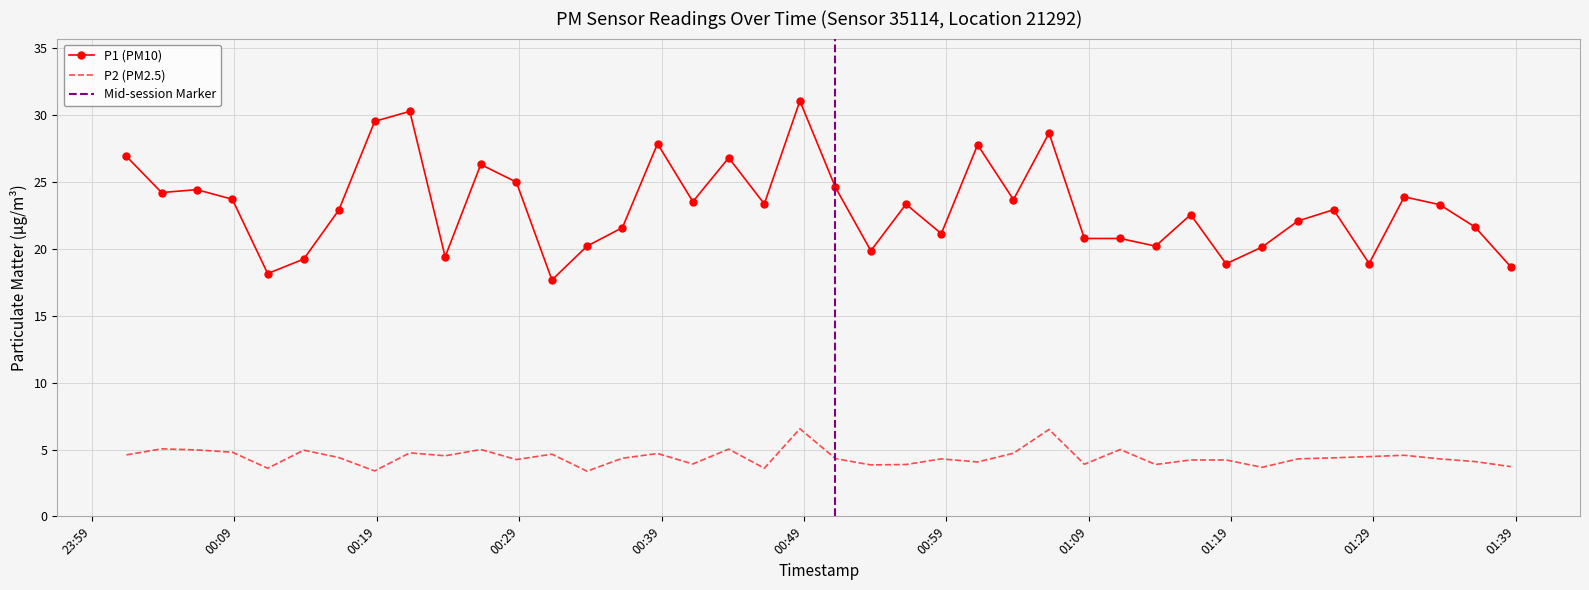

True or false: P2 (PM2.5) and P1 (PM10) intersect in this chart.

False